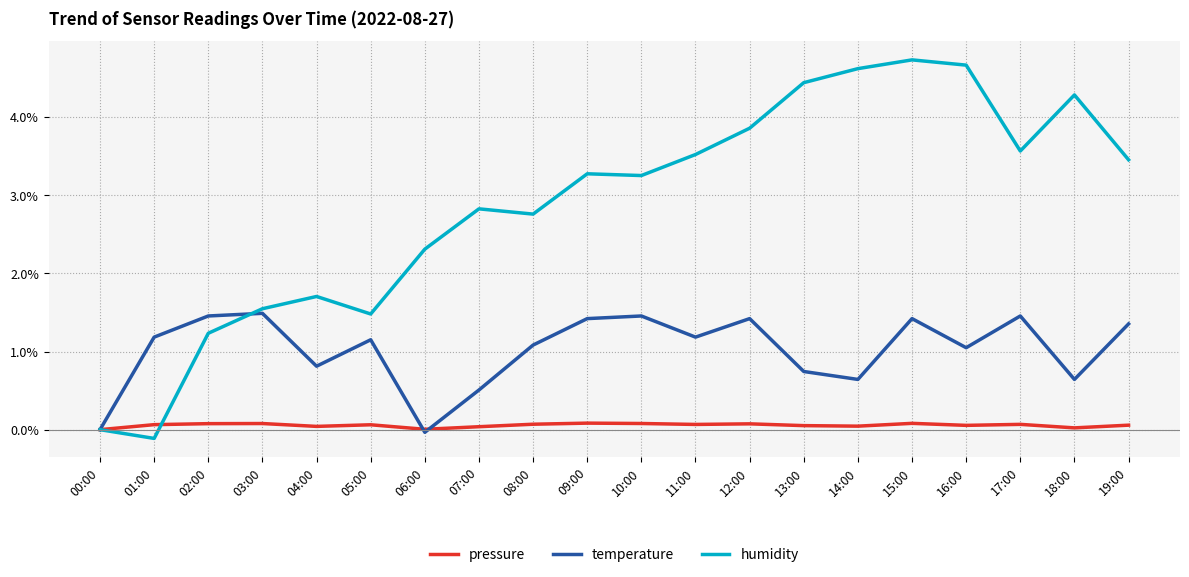

Which series ends up on top after the final intersection of pressure and humidity?

humidity